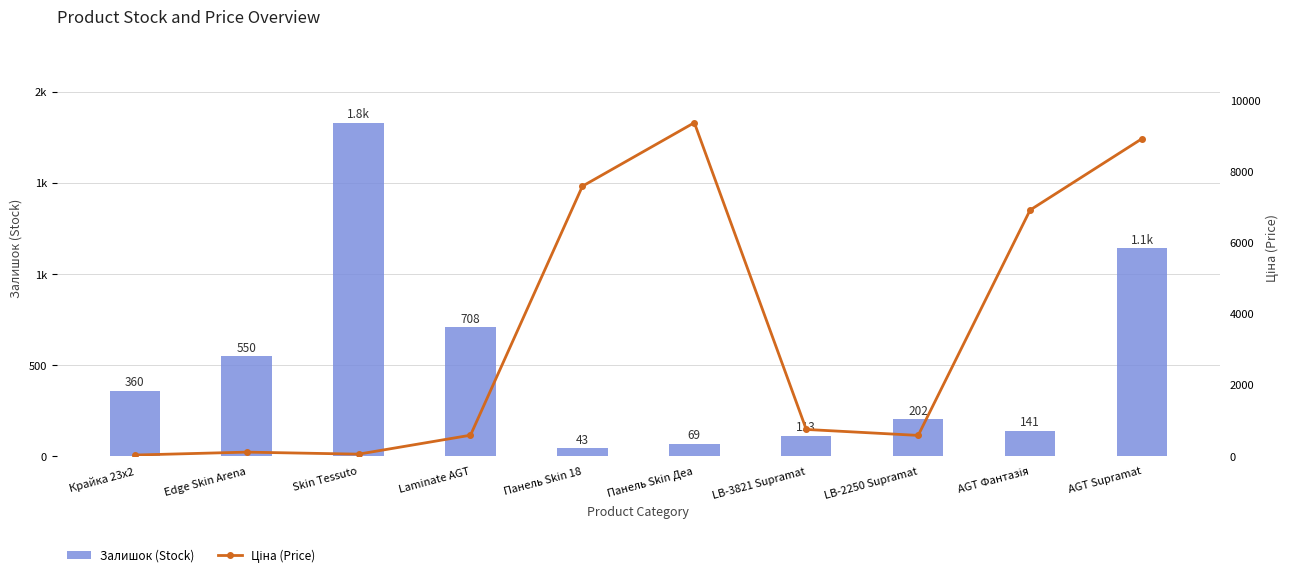

At how many categories does at least one series exceed 700?

7